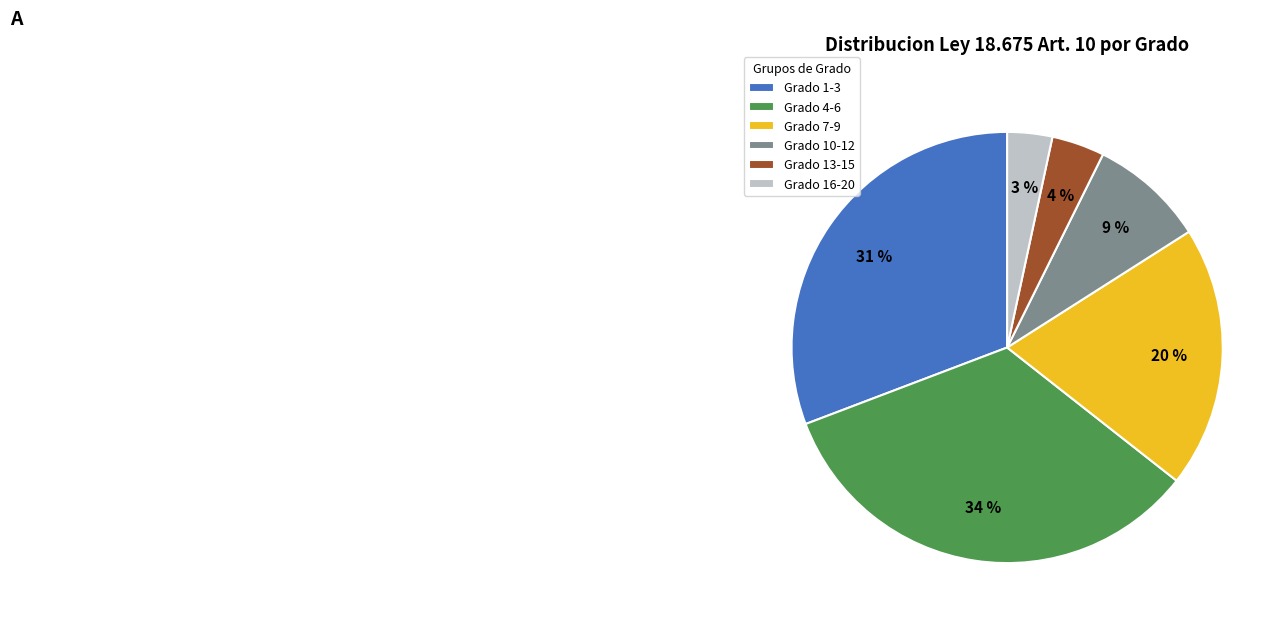

Which has a higher value, Grado 10-12 or Grado 1-3?

Grado 1-3